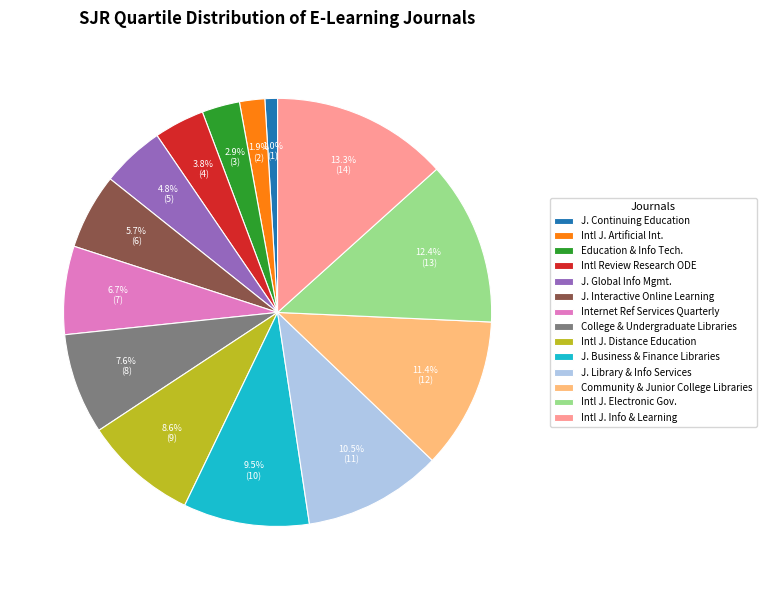

What percentage do J. Business & Finance Libraries and Internet Ref Services Quarterly together represent?

16.2%